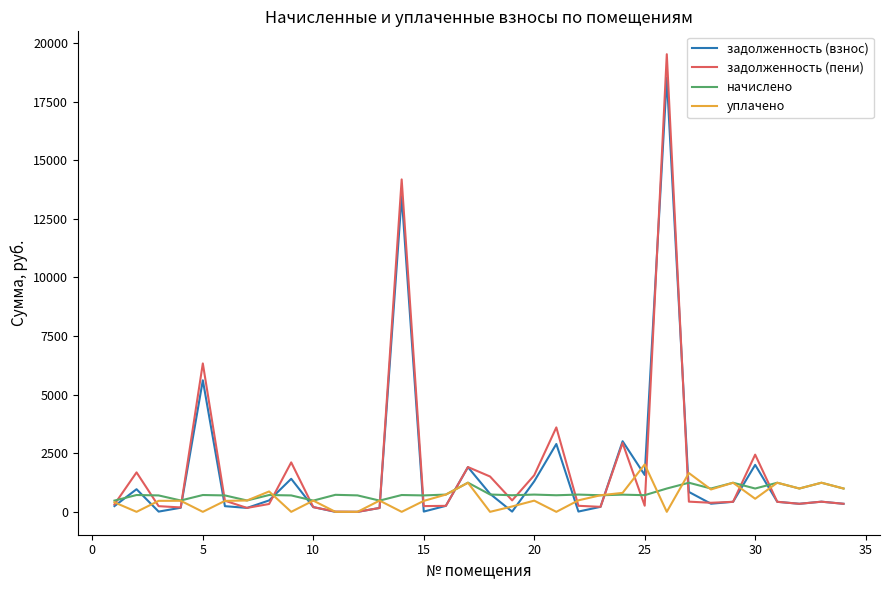

True or false: уплачено has more than 2 points higher than both neighbors.

True